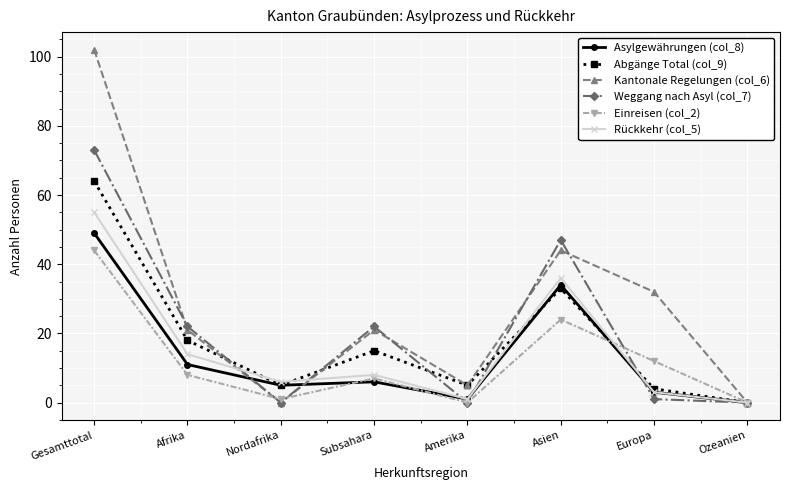

How many values in the Einreisen (col_2) series are below 8?

4